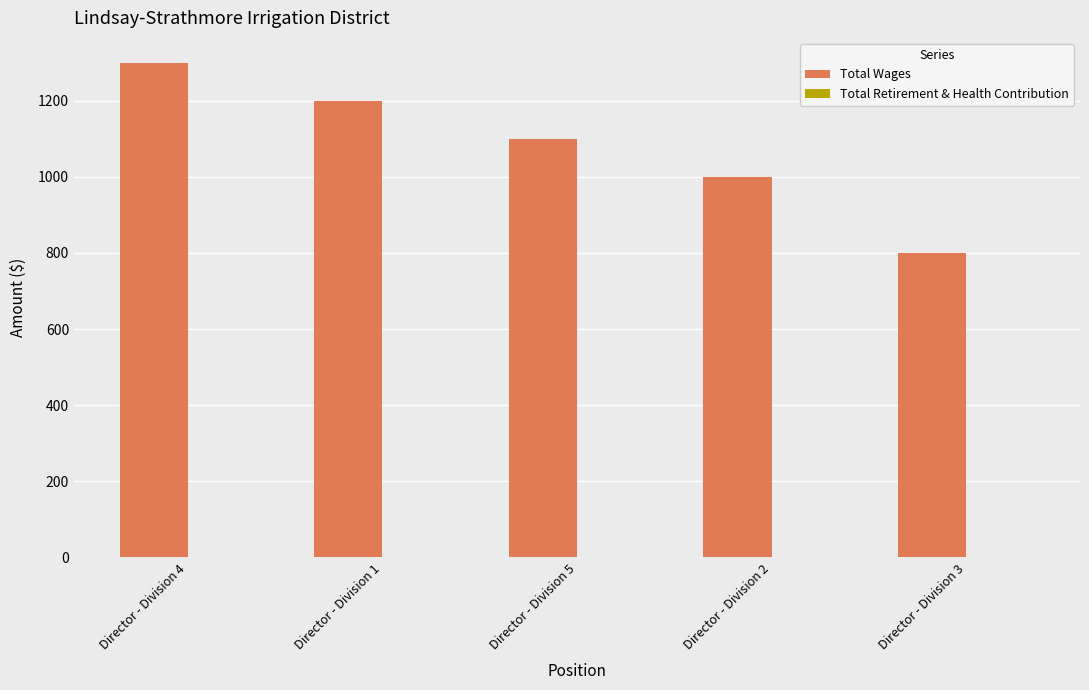

What is the label of the 3rd bar from the right?

Director - Division 5